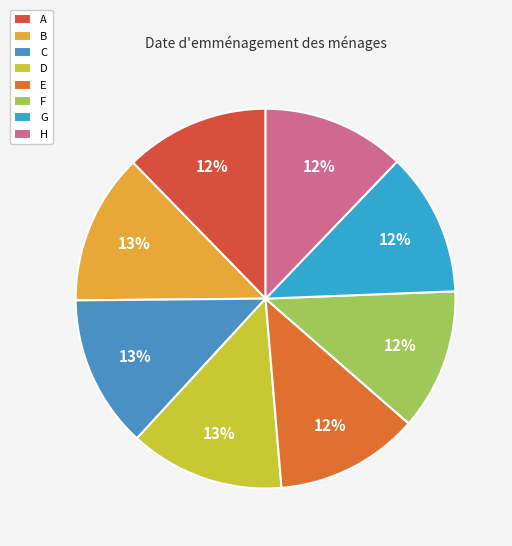

To the nearest percent, what is the difference between the largest and smallest slice percentages?

1%